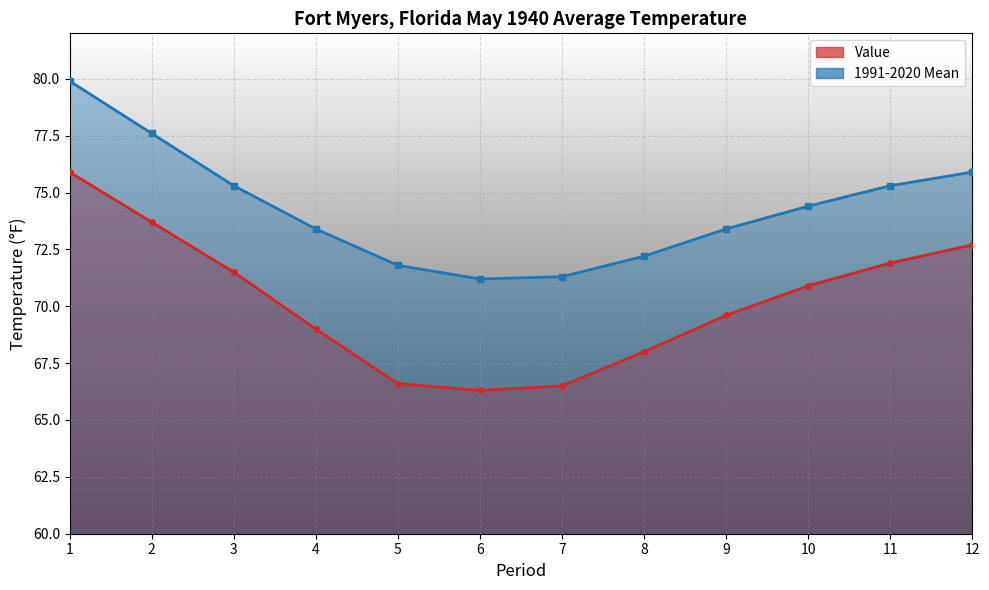

How many lines are shown in the chart?

2